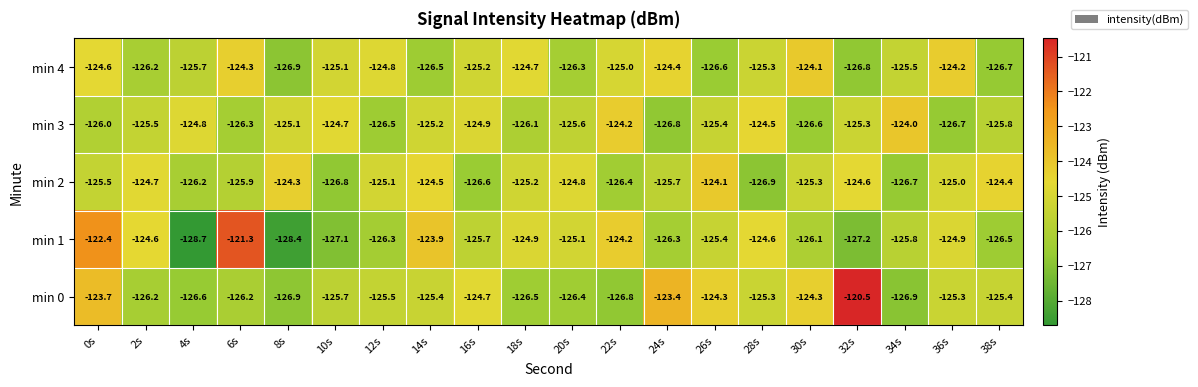

How many data points in min 1 are less than -125?

12